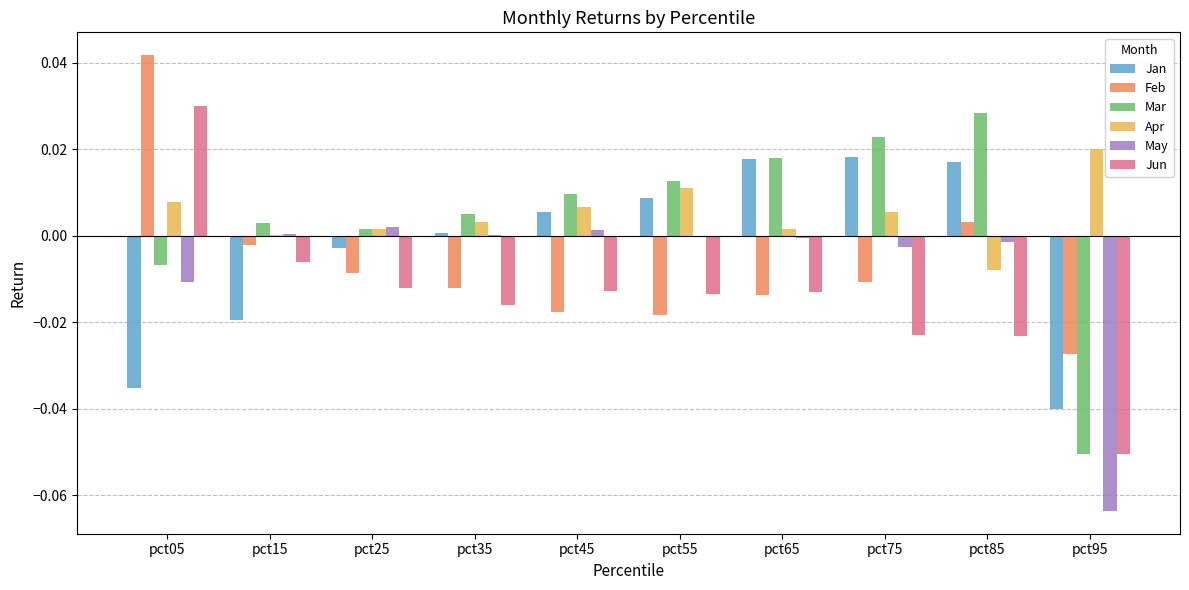

How many positive values does the Apr series have?

9